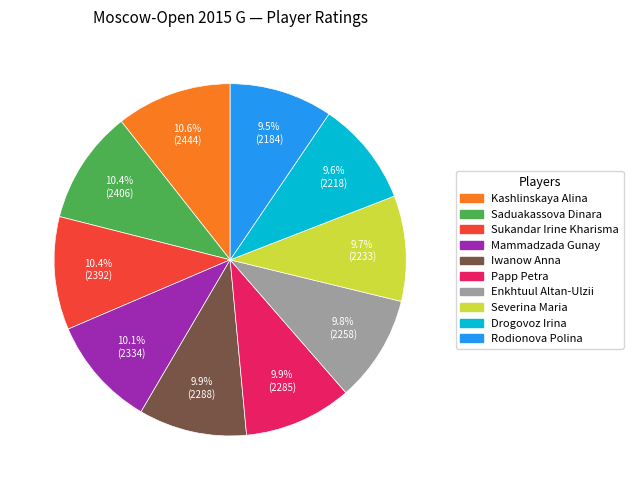

What is the ratio of the value at Enkhtuul Altan-Ulzii to the value at Mammadzada Gunay?

1.0